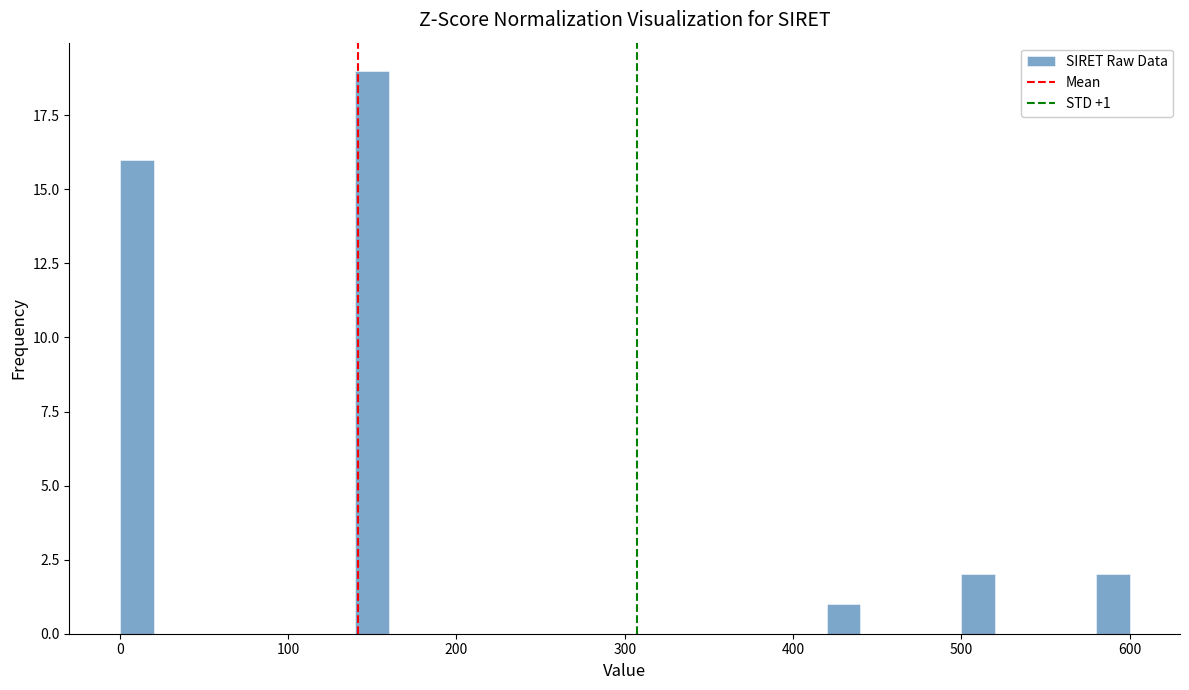

Read against the x-axis, roughly where is the centre of the tallest bar?

150